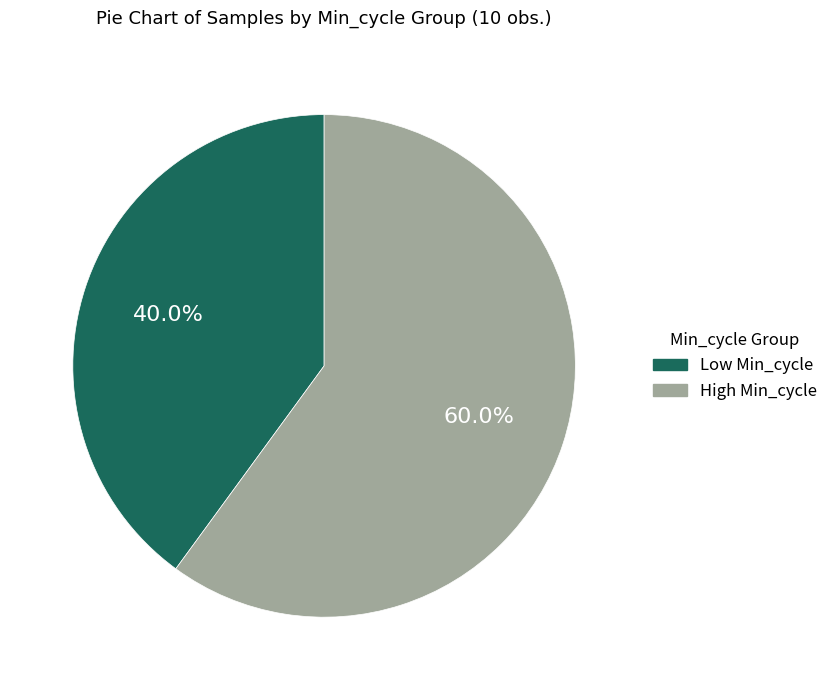

Count the number of slices in the pie.

2